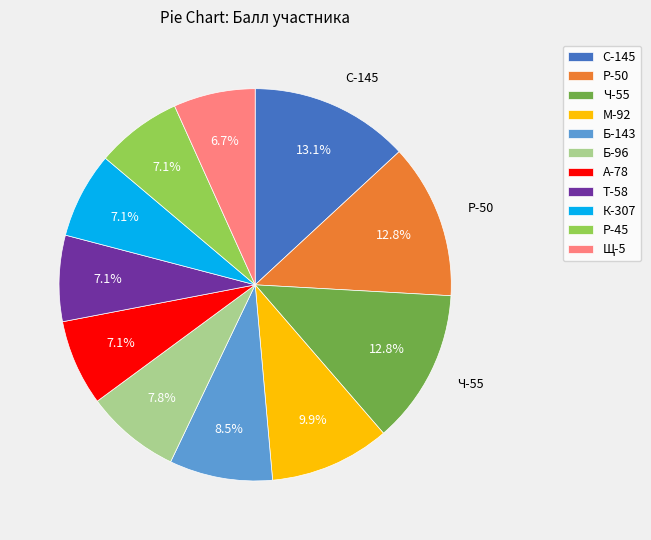

To the nearest percent, what is the difference between the largest and smallest slice percentages?

6%